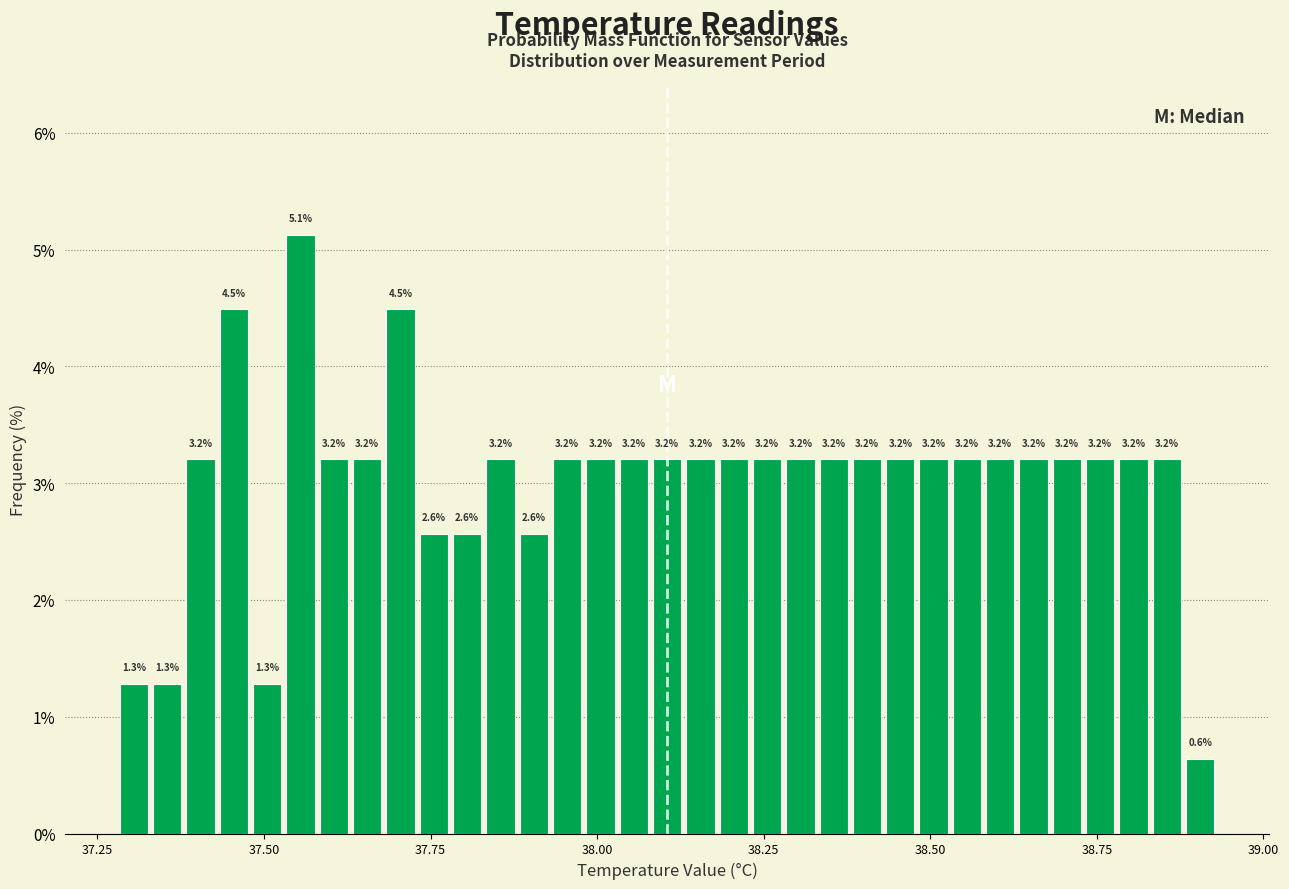

Around what value on the x-axis is the tallest bar? Give the approximate position of its centre, as read against the axis.

37.55